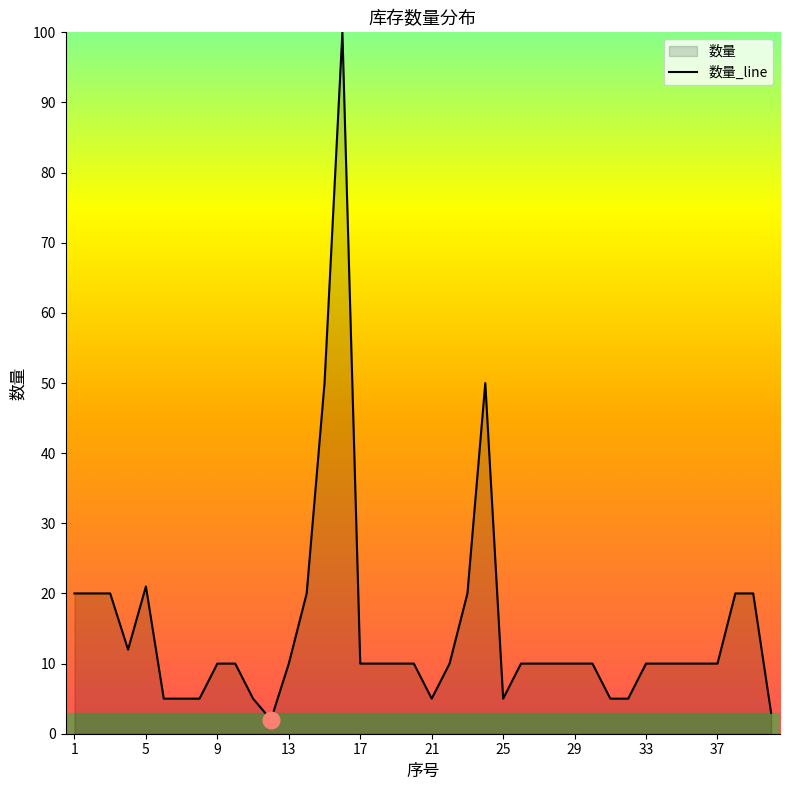

How many lines are shown in the chart?

1